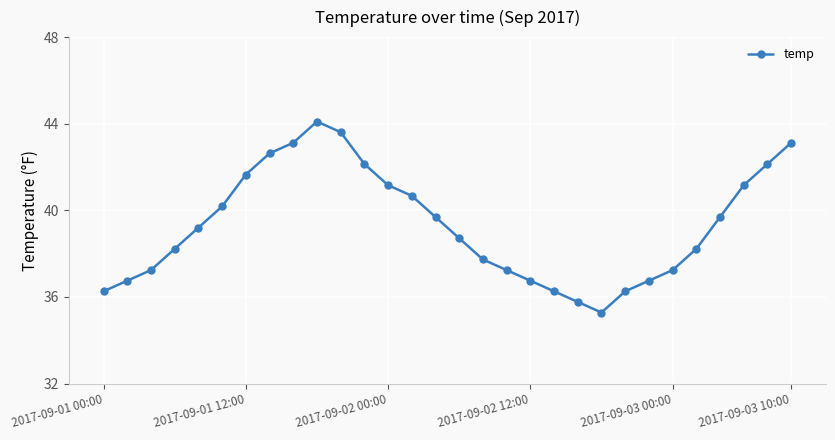

What is the difference between the maximum and minimum values?

8.8